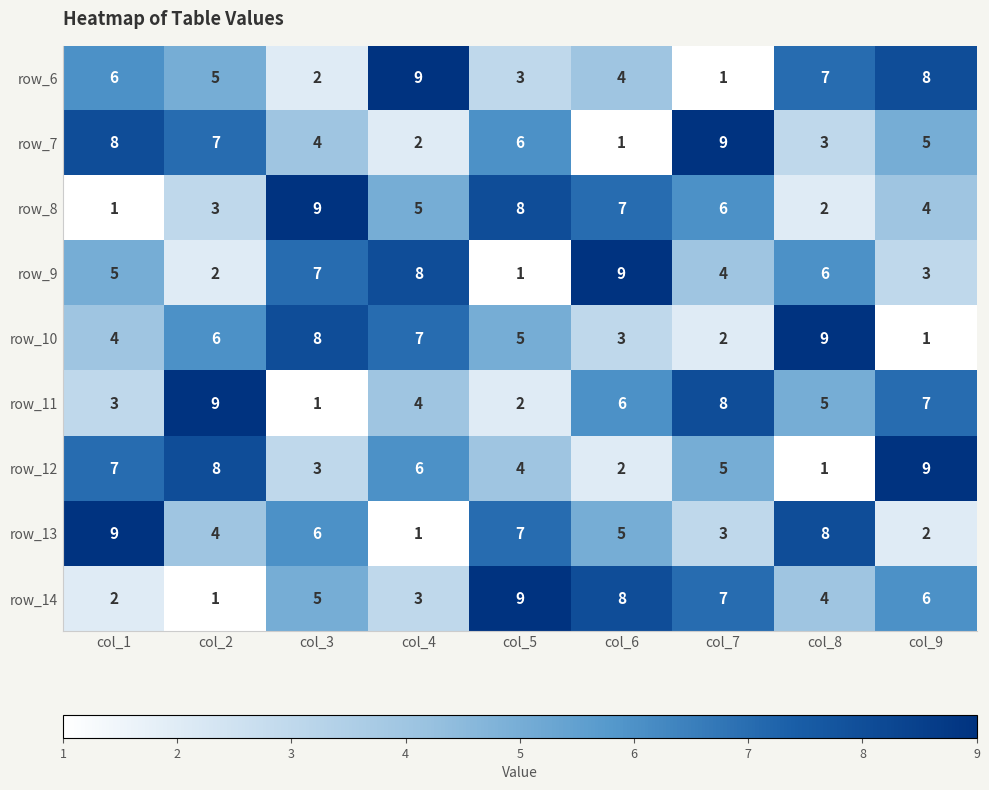

Count the number of categories in the chart.

9